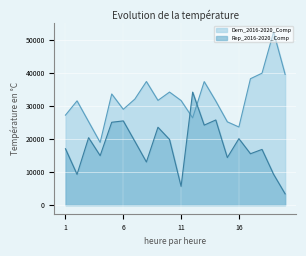

Is the value of Rep_2016-2020_Comp at 7 greater than the value of Dem_2016-2020_Comp at 2?

No